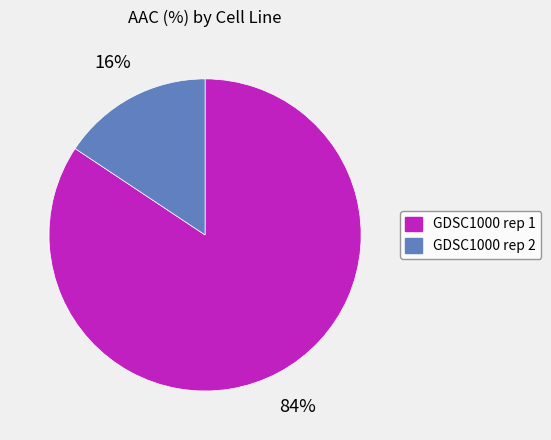

What is the majority slice?

GDSC1000 rep 1